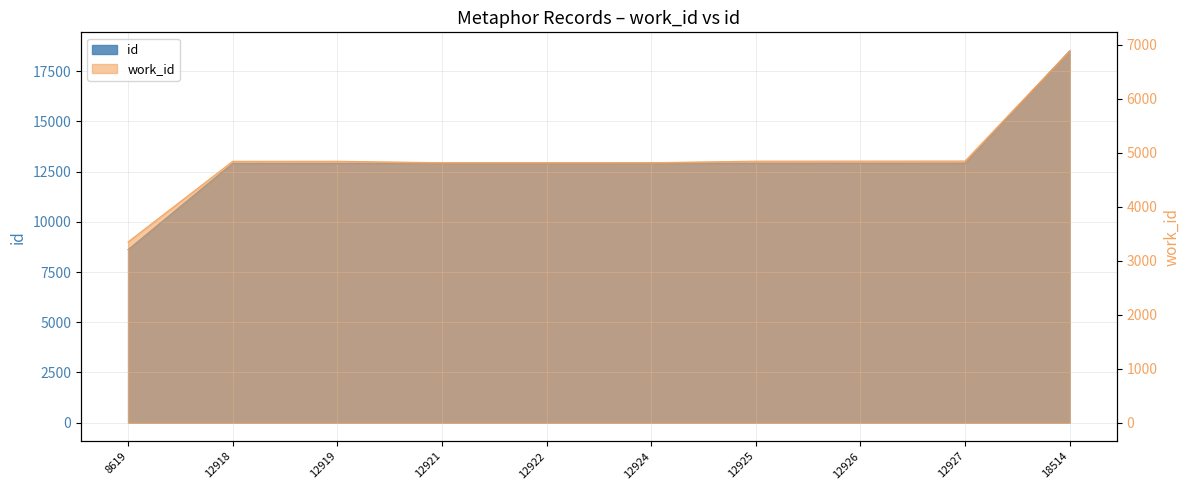

Between 8619 and 12922, which is larger?

12922